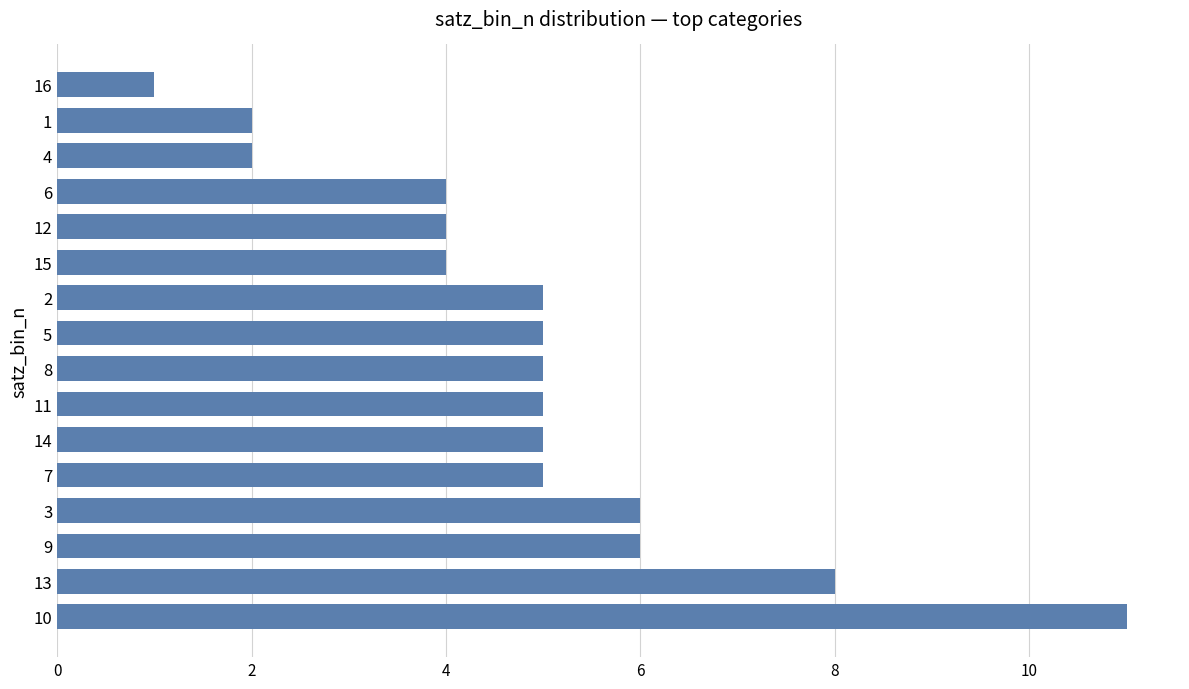

What is the difference between the second highest and second lowest values?

6